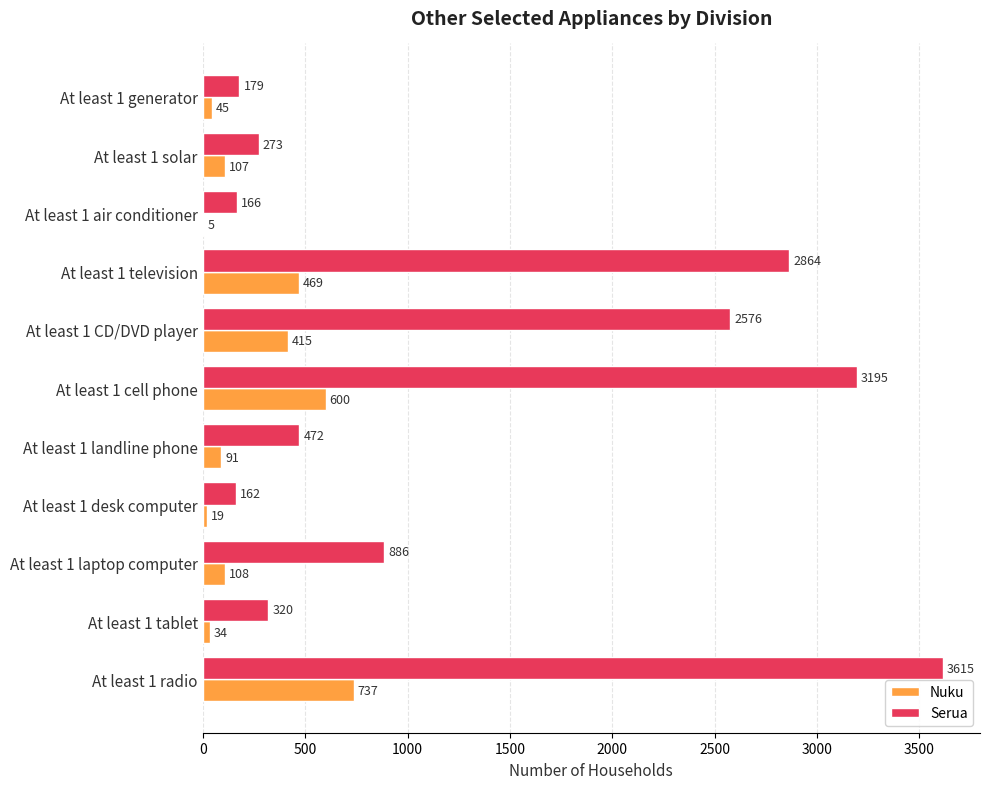

At which category is the sum across all series the highest?

At least 1 radio